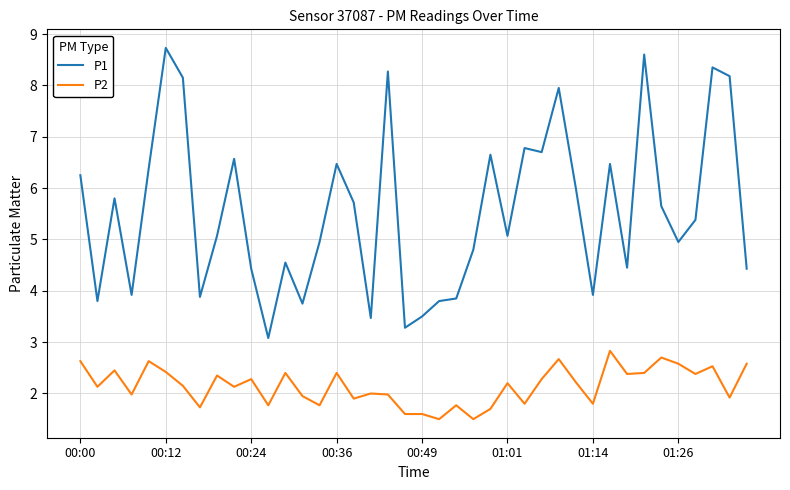

True or false: P2 has more than 1 points higher than both neighbors.

True